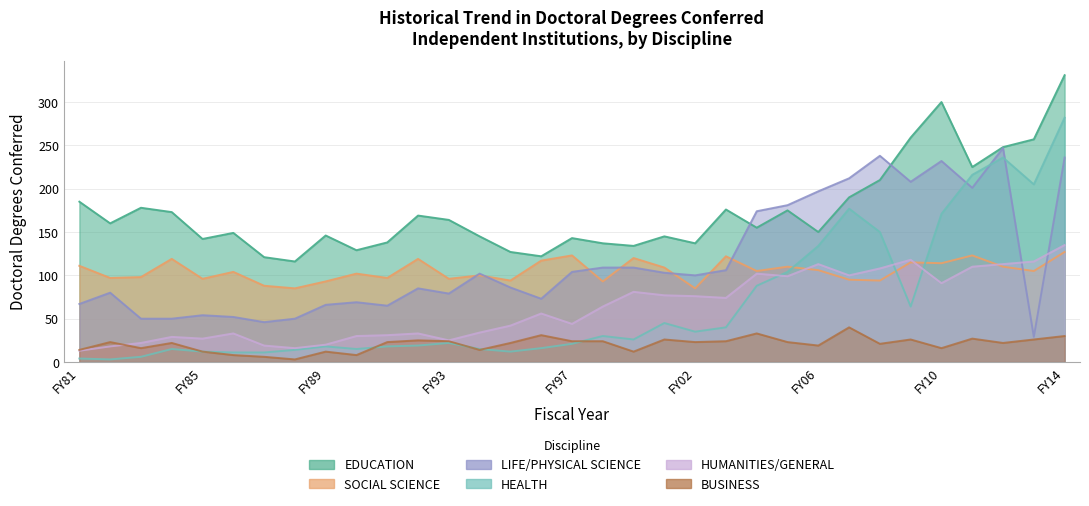

After their last crossing, which series has the higher values: HUMANITIES/GENERAL or HEALTH?

HEALTH